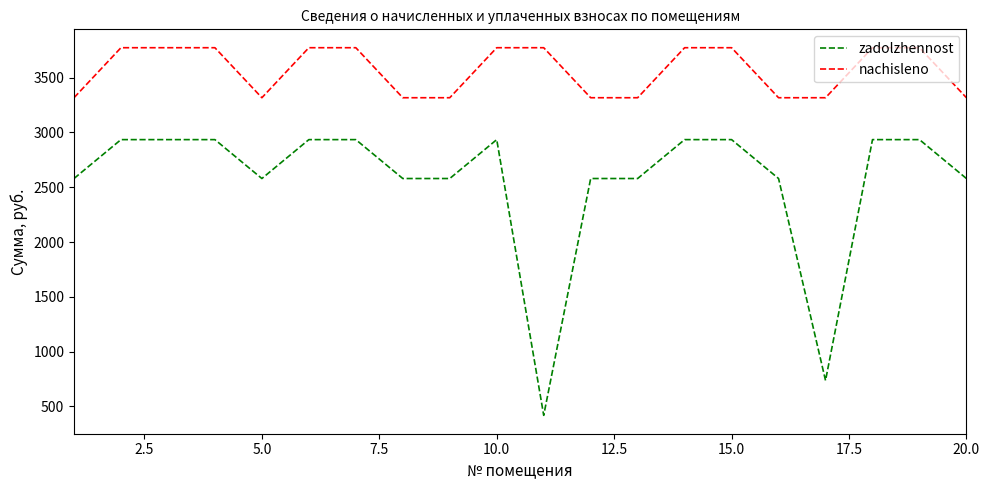

True or false: zadolzhennost and nachisleno intersect in this chart.

False